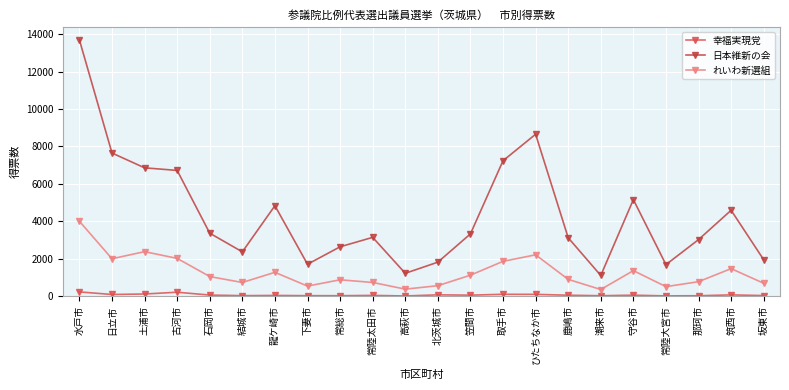

In 幸福実現党, how many points are higher than both neighbors (excluding endpoints)?

7